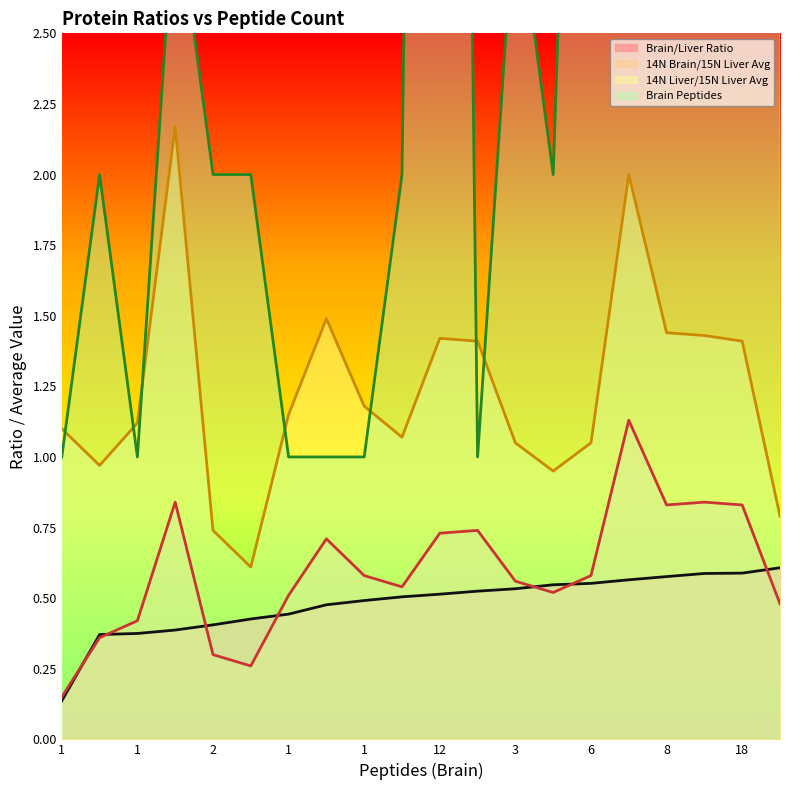

At which category does Brain Peptides reach its first local peak?

2